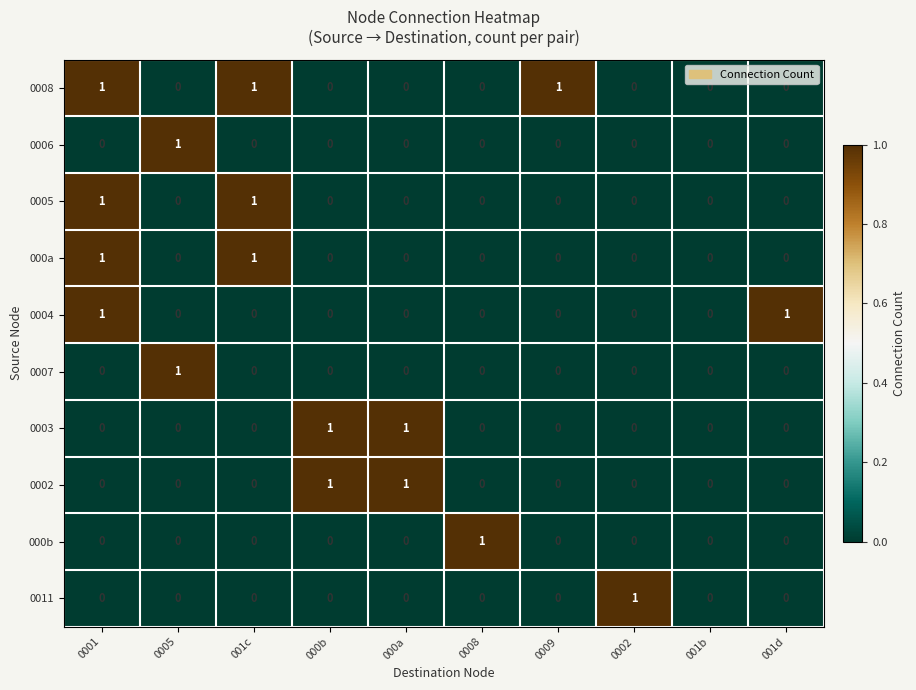

What is the sum of all 0008 values?

3